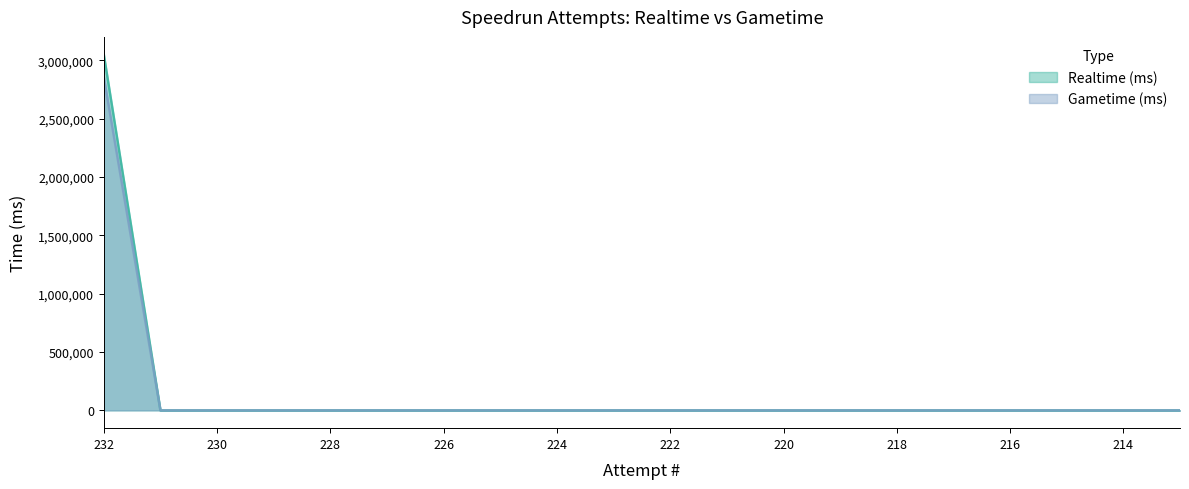

Which series has the largest total across all categories?

Realtime (ms)